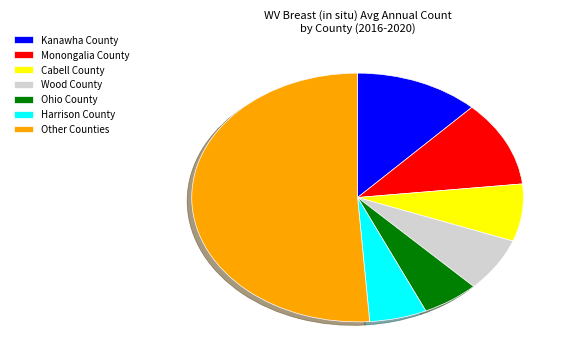

The Monongalia County slice represents 11% of the pie. True or false?

True